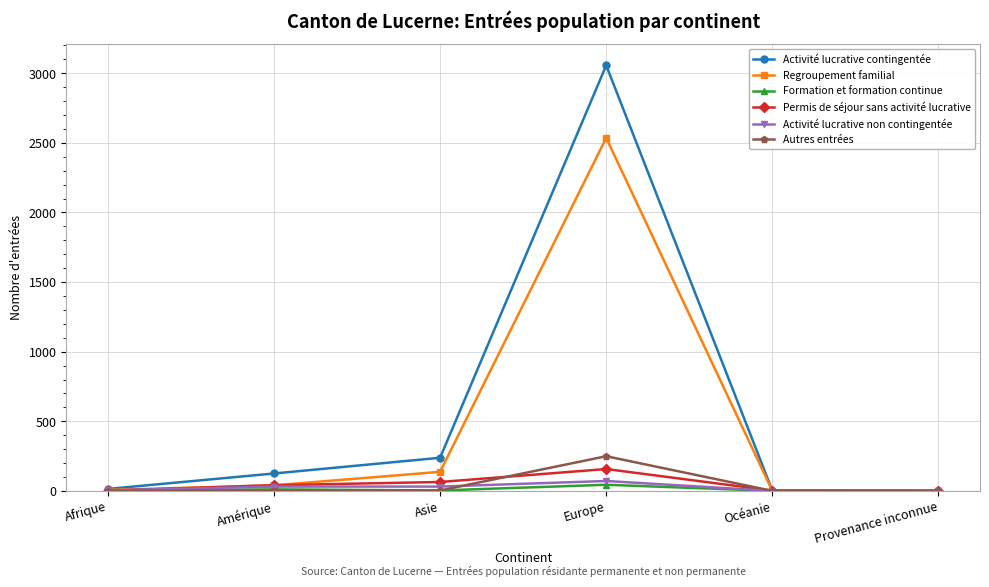

What is the sum of all Activité lucrative non contingentée values?

137